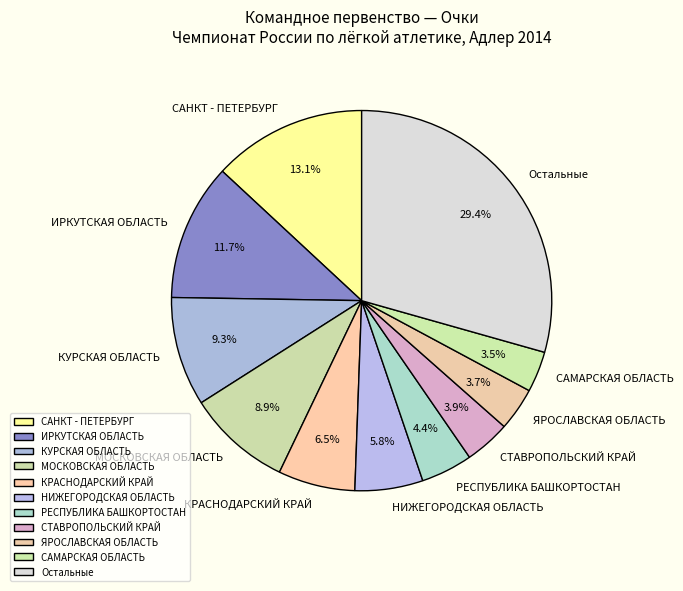

How many segments does this pie chart have?

11